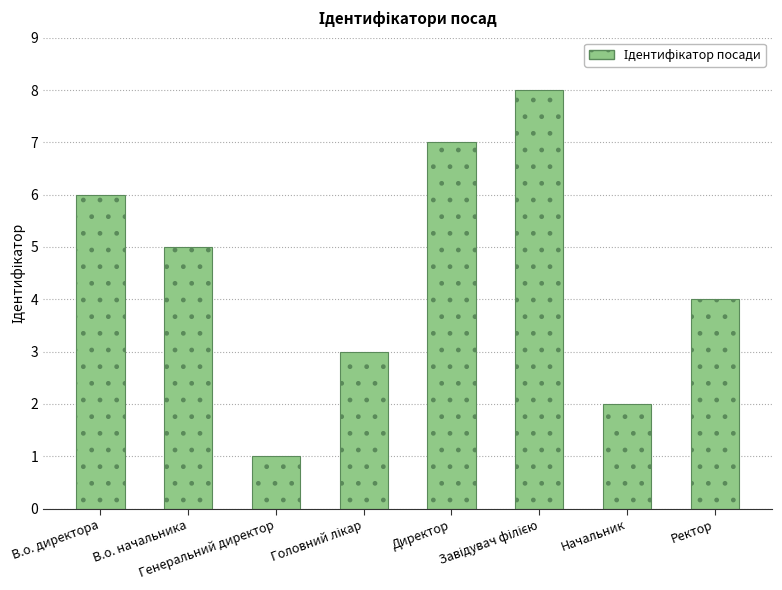

What is the maximum value shown in the chart?

8